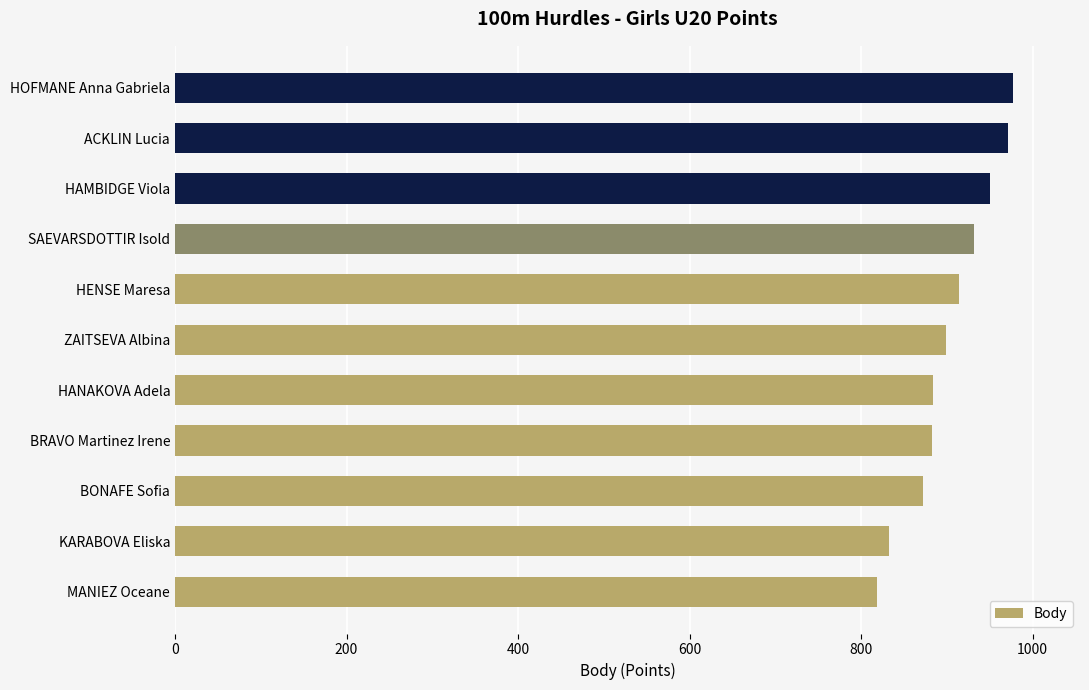

Where is the data nearest to the value 897?

ZAITSEVA Albina